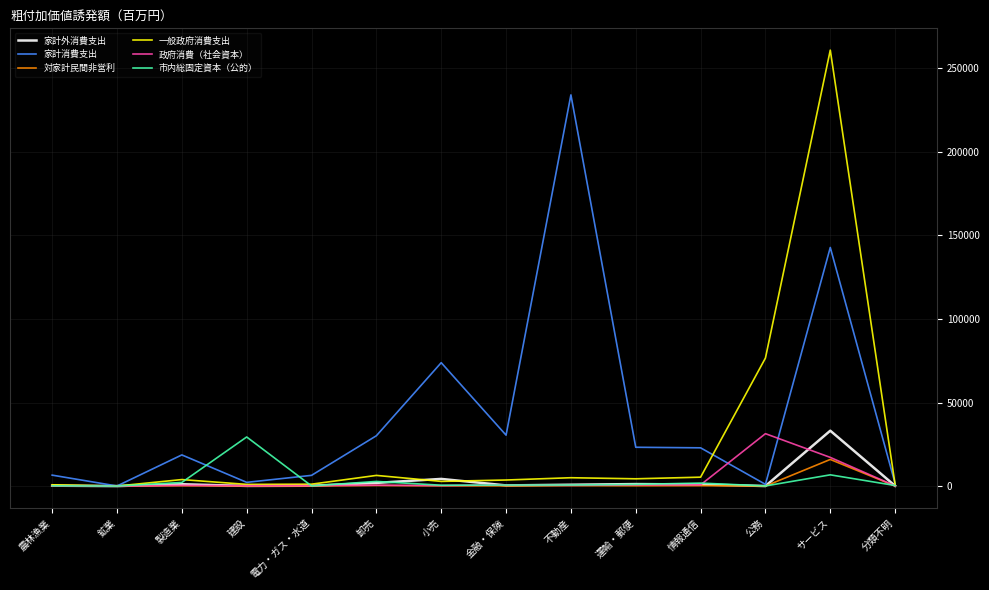

Which series has the largest total across all categories?

家計消費支出